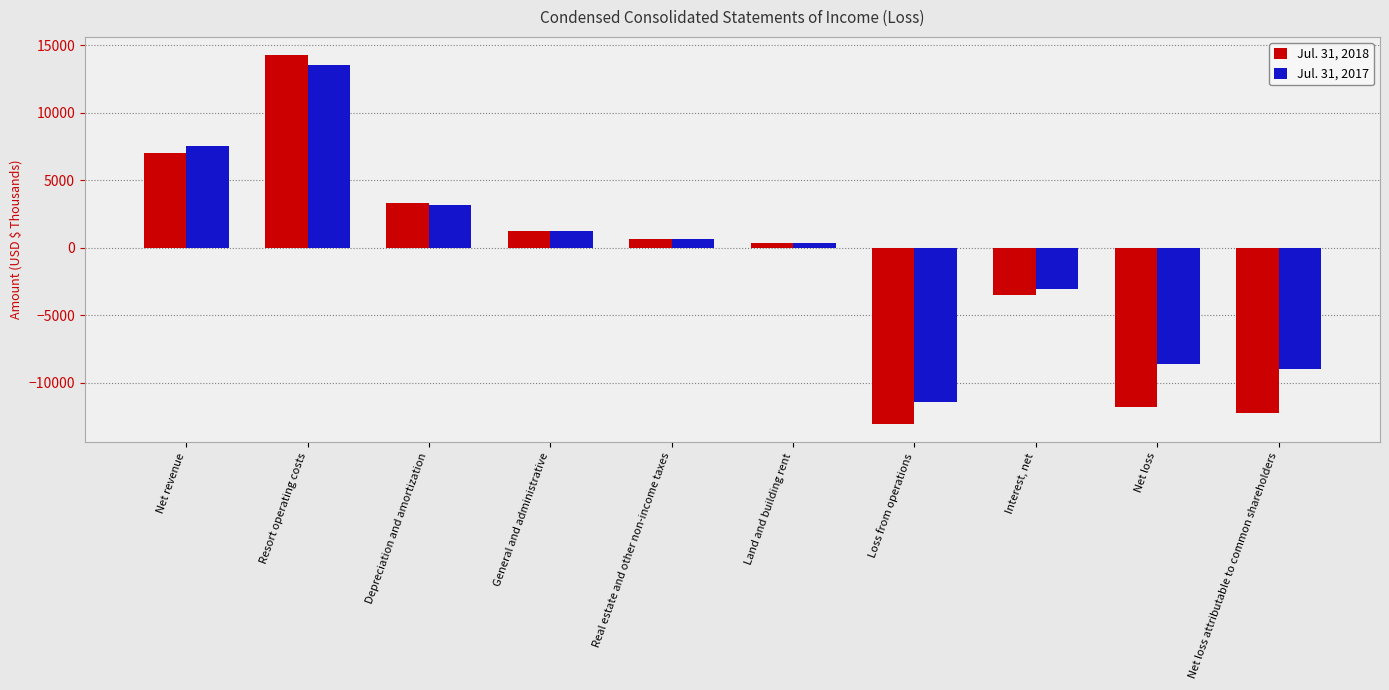

What is the difference between the highest and lowest values at Land and building rent?

17